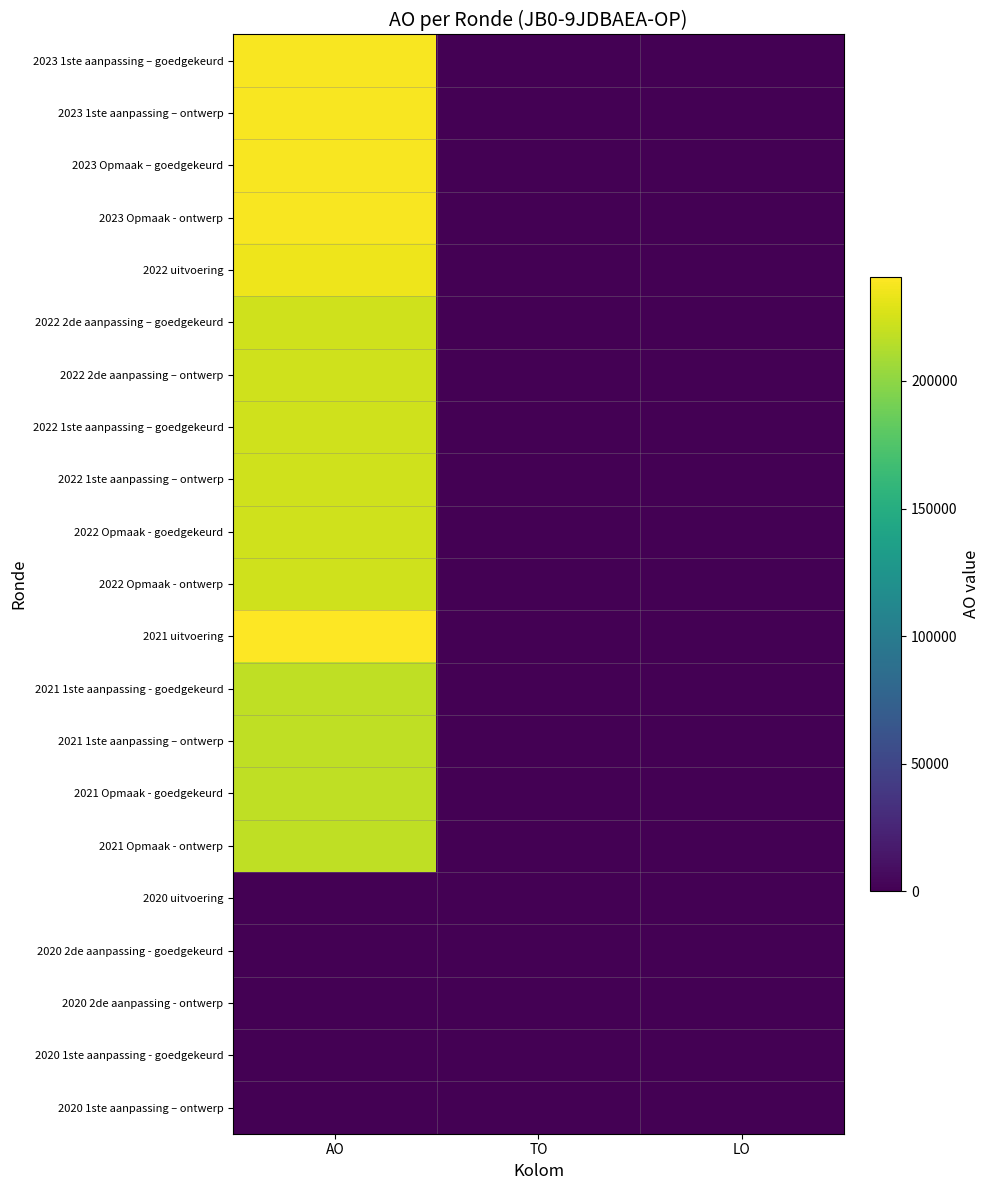

At how many categories does at least one series exceed 82748?

1